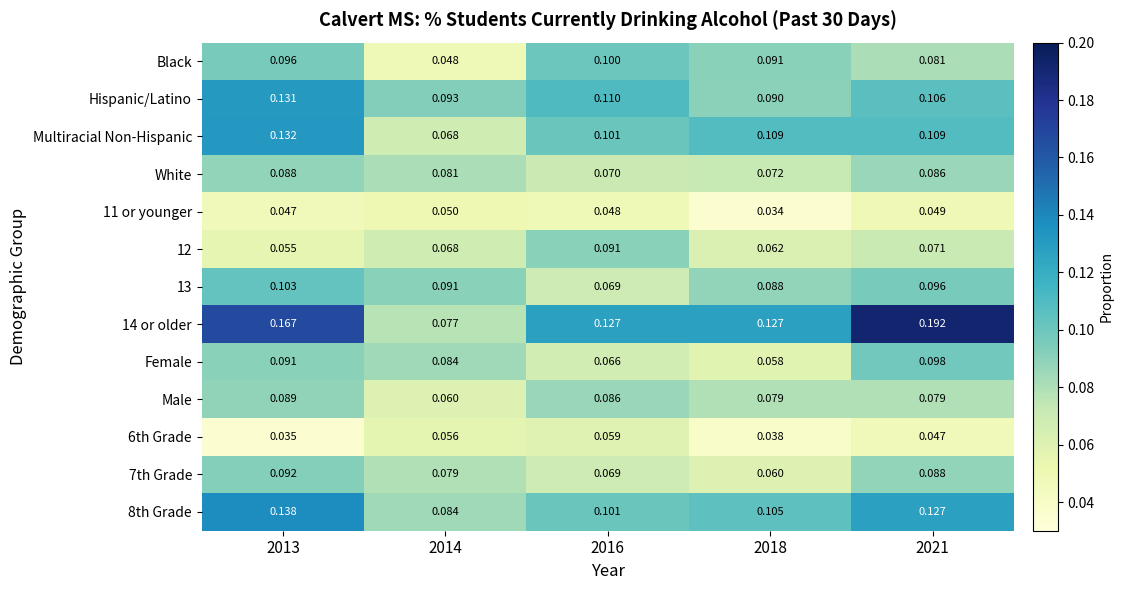

At which category is the sum across all series the highest?

2013